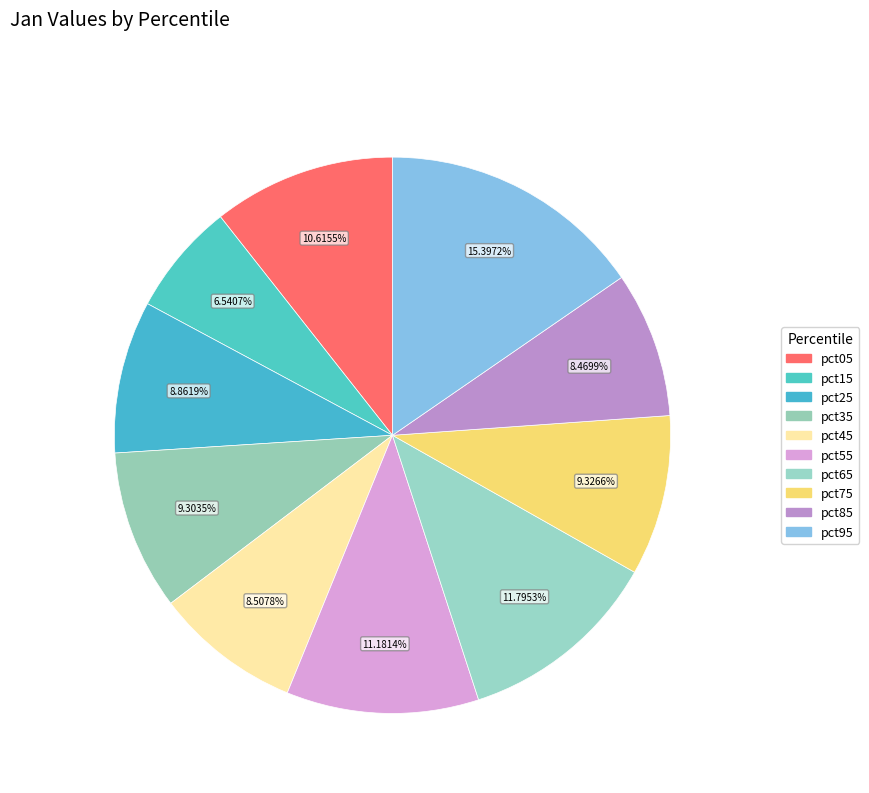

How many segments does this pie chart have?

10